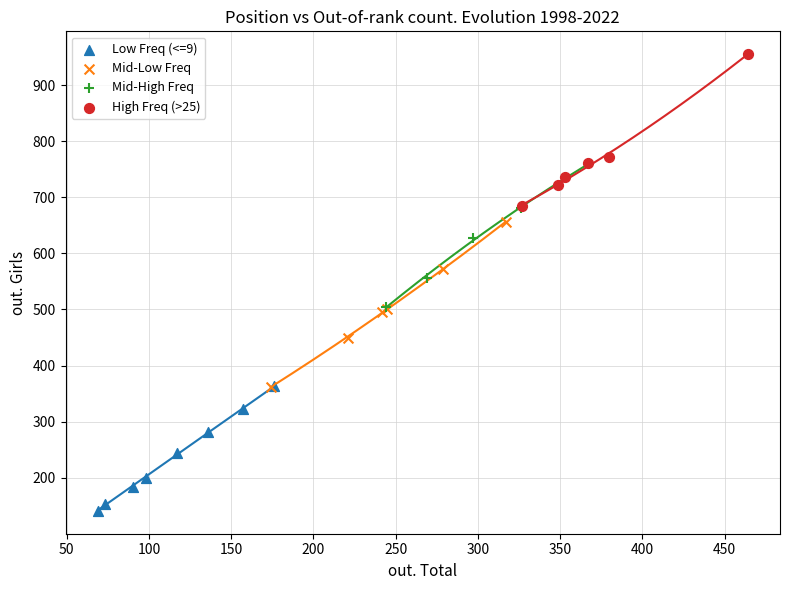

Which series contains the highest Y value?

High Freq (>25)